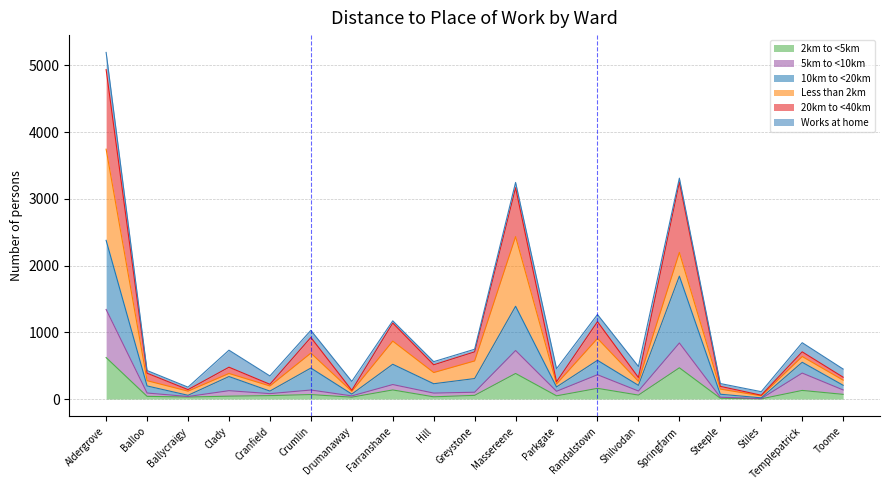

Does the chart display data point markers on the line(s)?

No